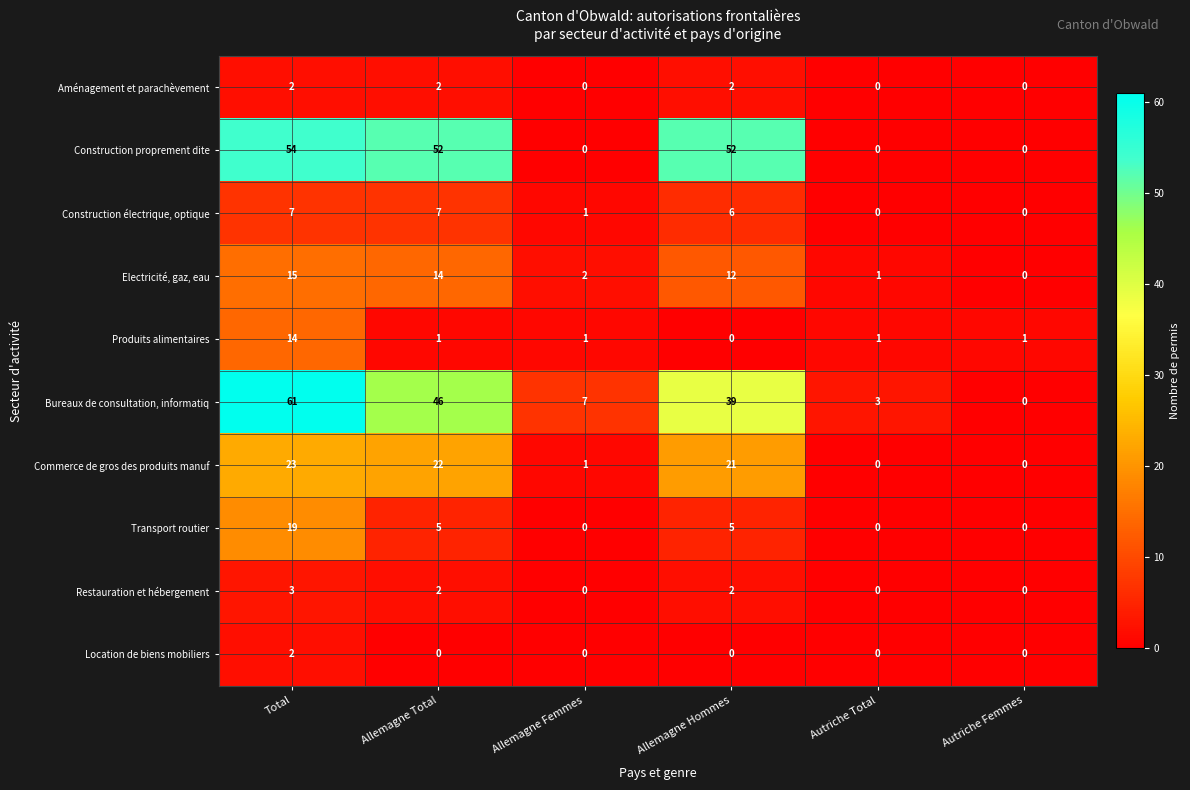

How many distinct data groups are displayed?

10